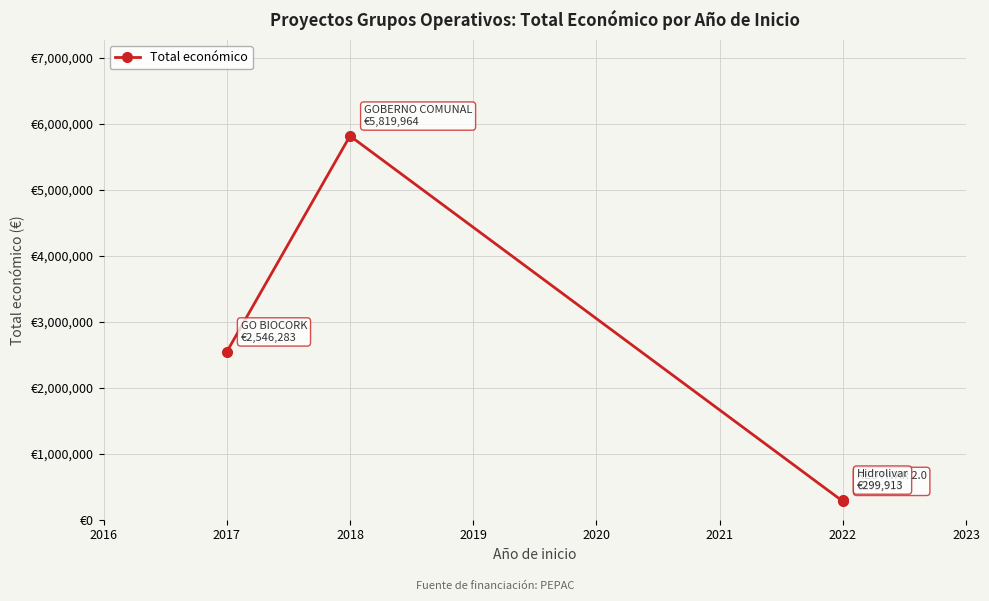

What is the change in value from 2018 to 2022?

-5520051